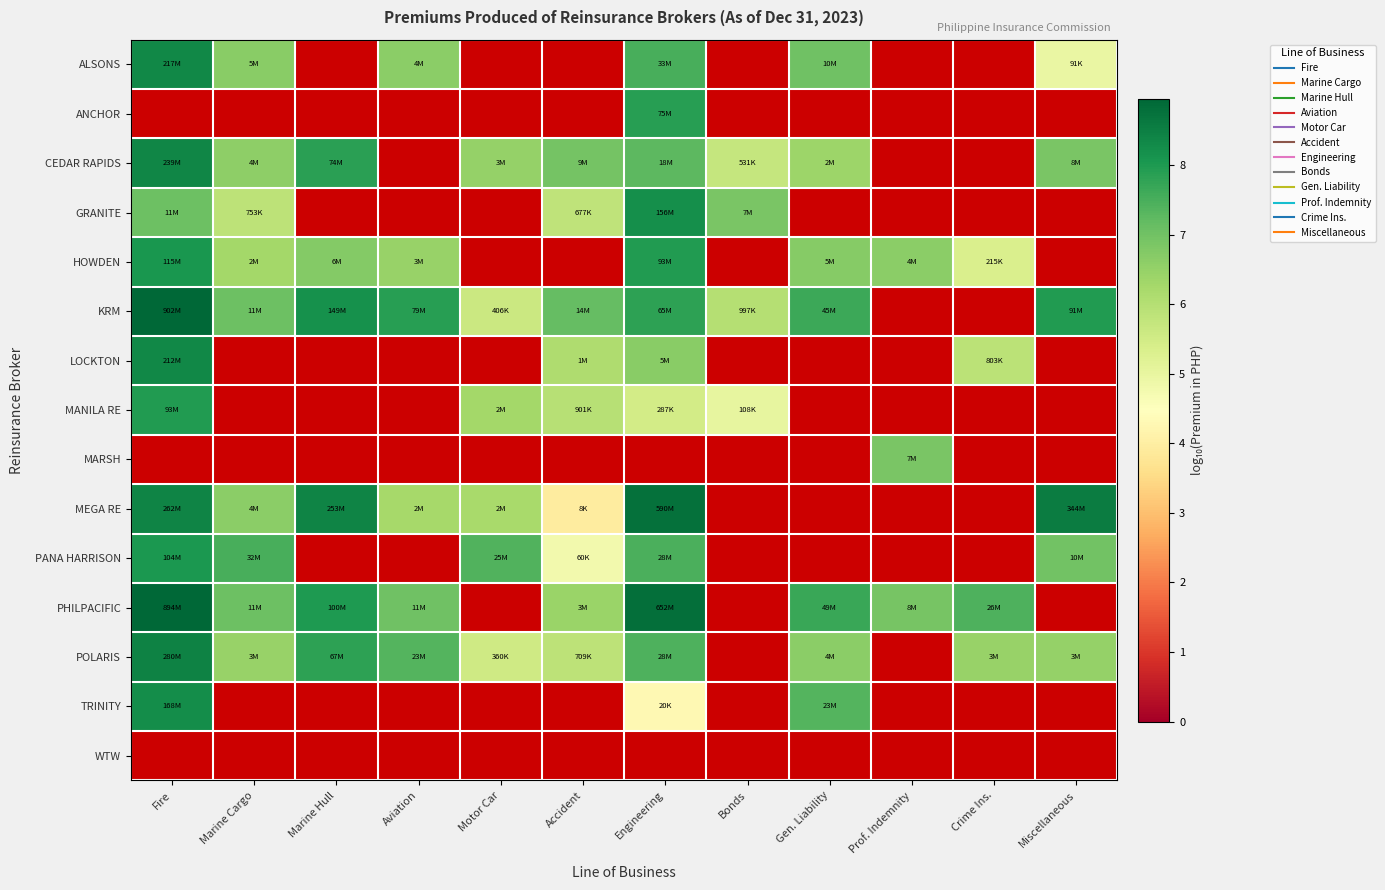

The PHILPACIFIC series shows 8.8 at Engineering. True or false?

True